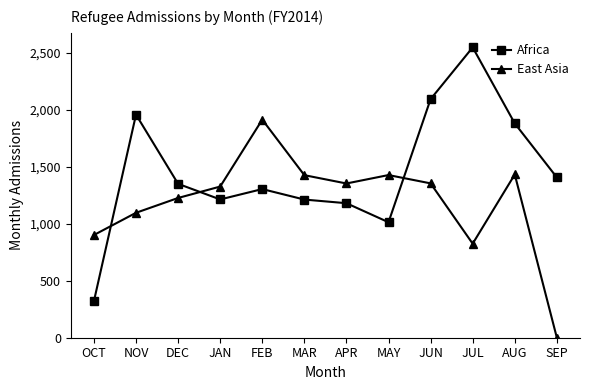

True or false: East Asia and Africa intersect in this chart.

True